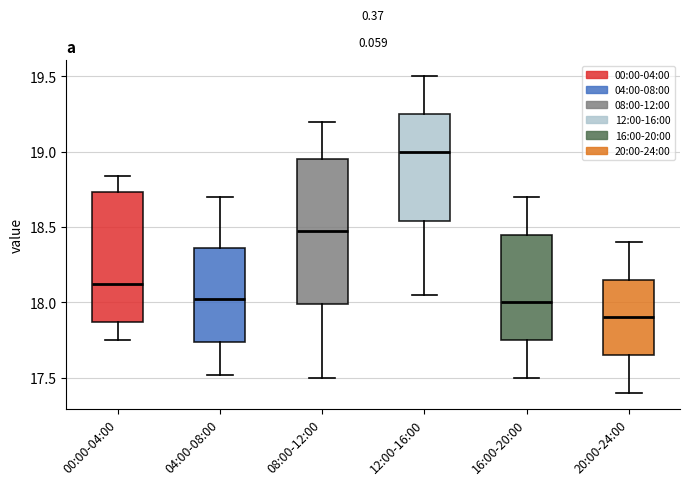

Comparing the boxes themselves (not the whiskers), which one is the tallest?

08:00-12:00